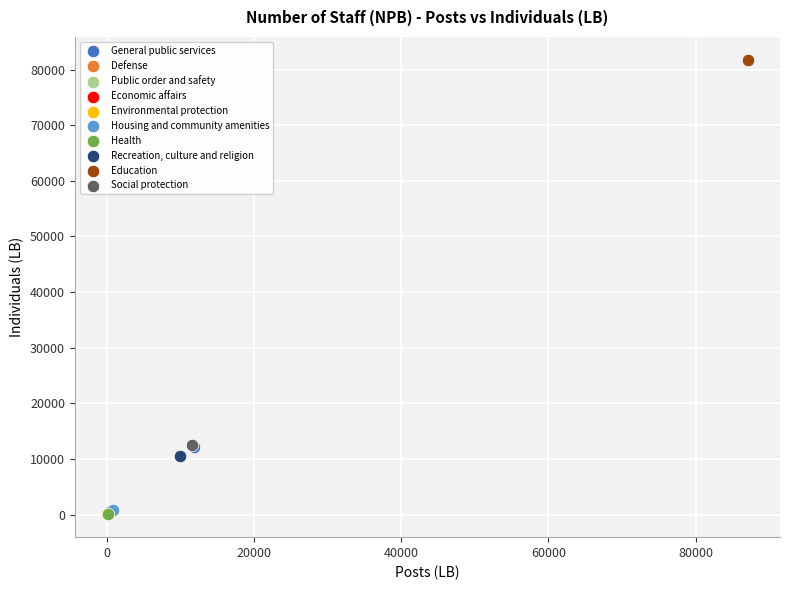

Which series reaches the maximum Y coordinate?

Education